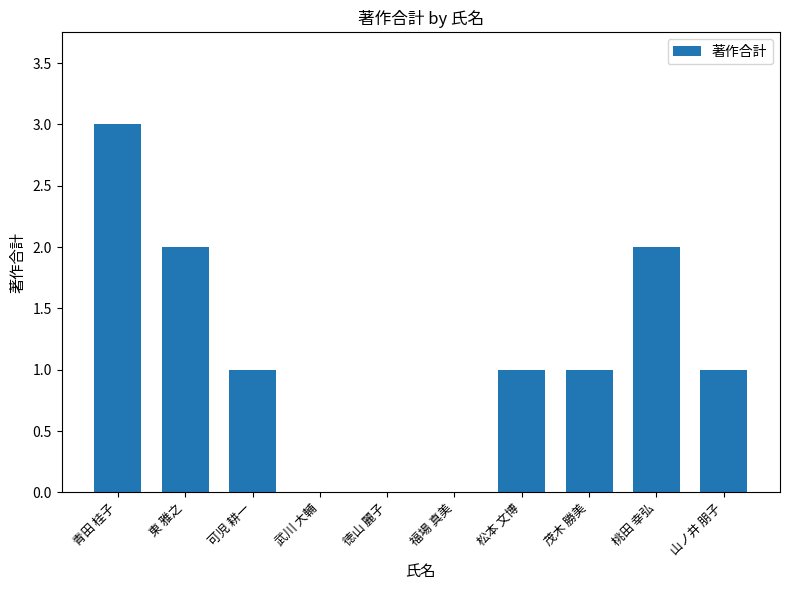

Which category has the highest value across all series?

青田 桂子